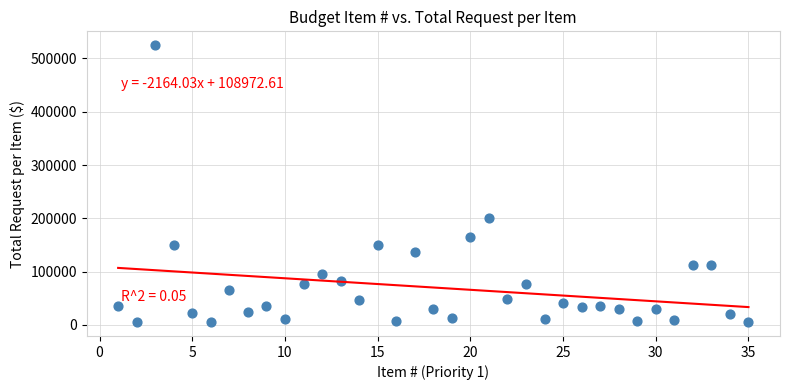

What Y value in the scatter plot is closest to 265000?

200000